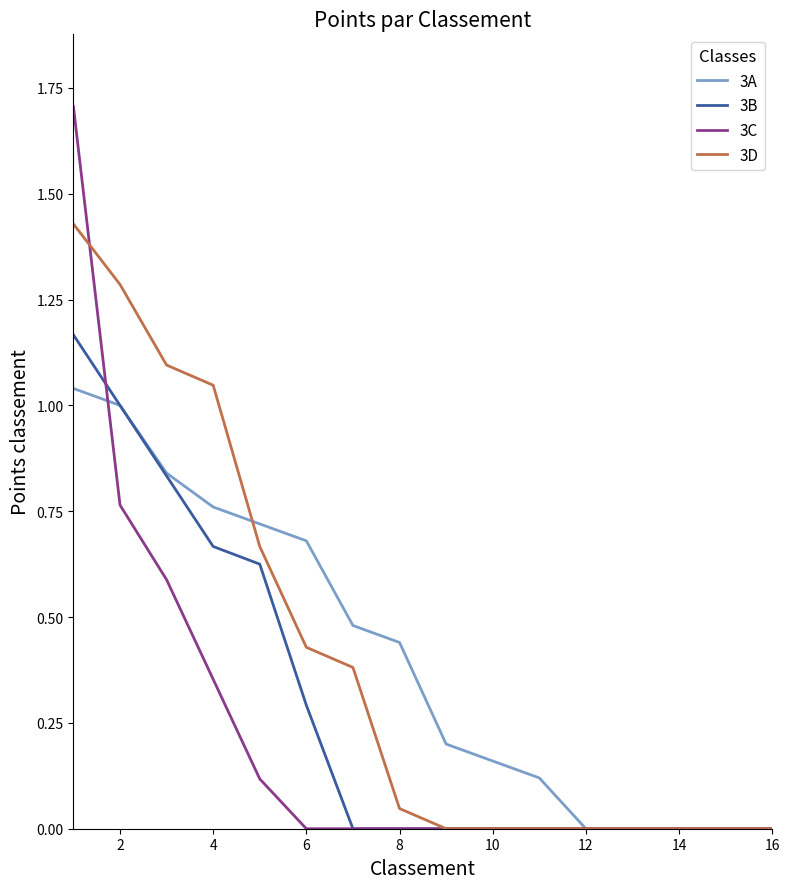

What is the greatest value displayed?

1.7